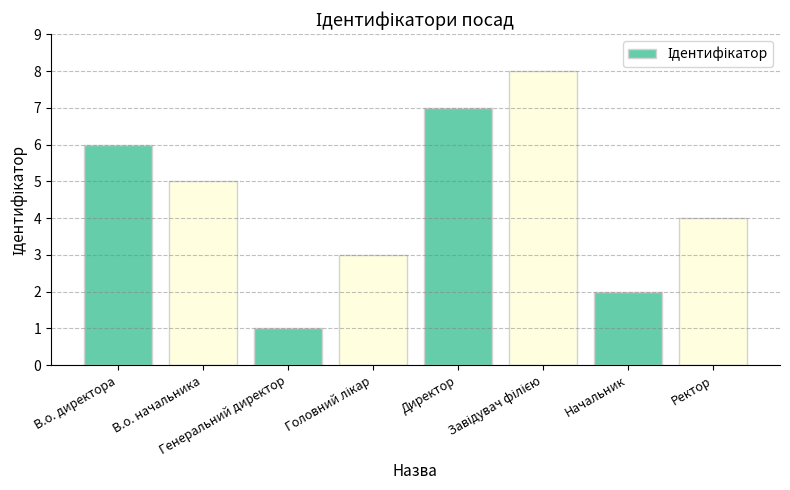

Count the values in the range 3 to 7.

5